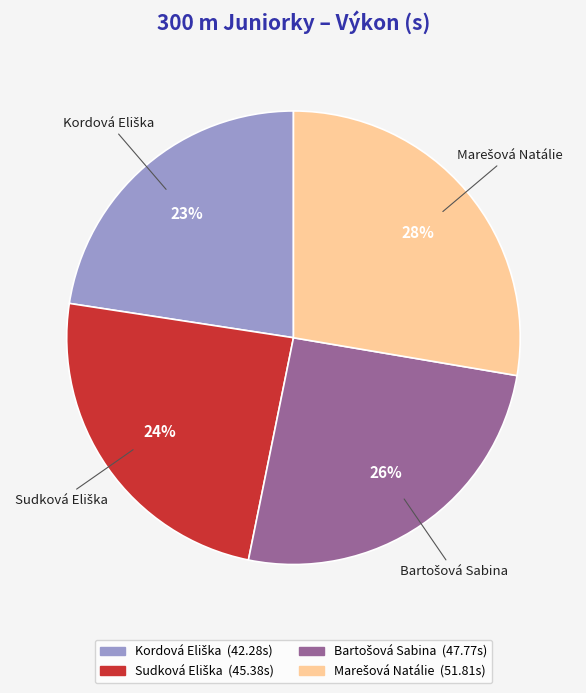

Does any single category account for the majority?

No